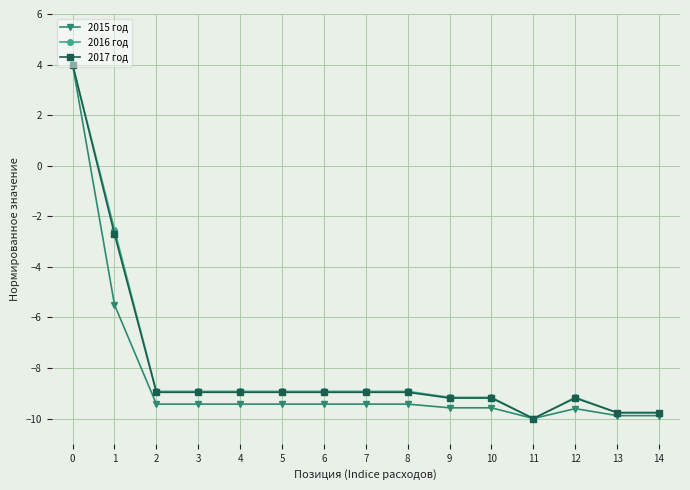

Between 4 and 10, which series saw the biggest shift?

2016 год